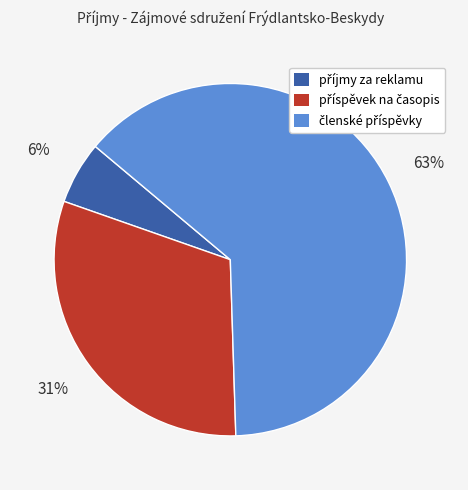

Does any single category account for the majority?

Yes